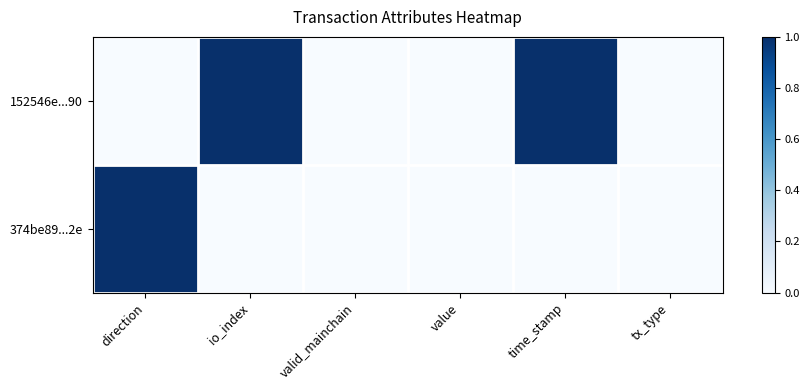

Count the number of data series in this chart.

2